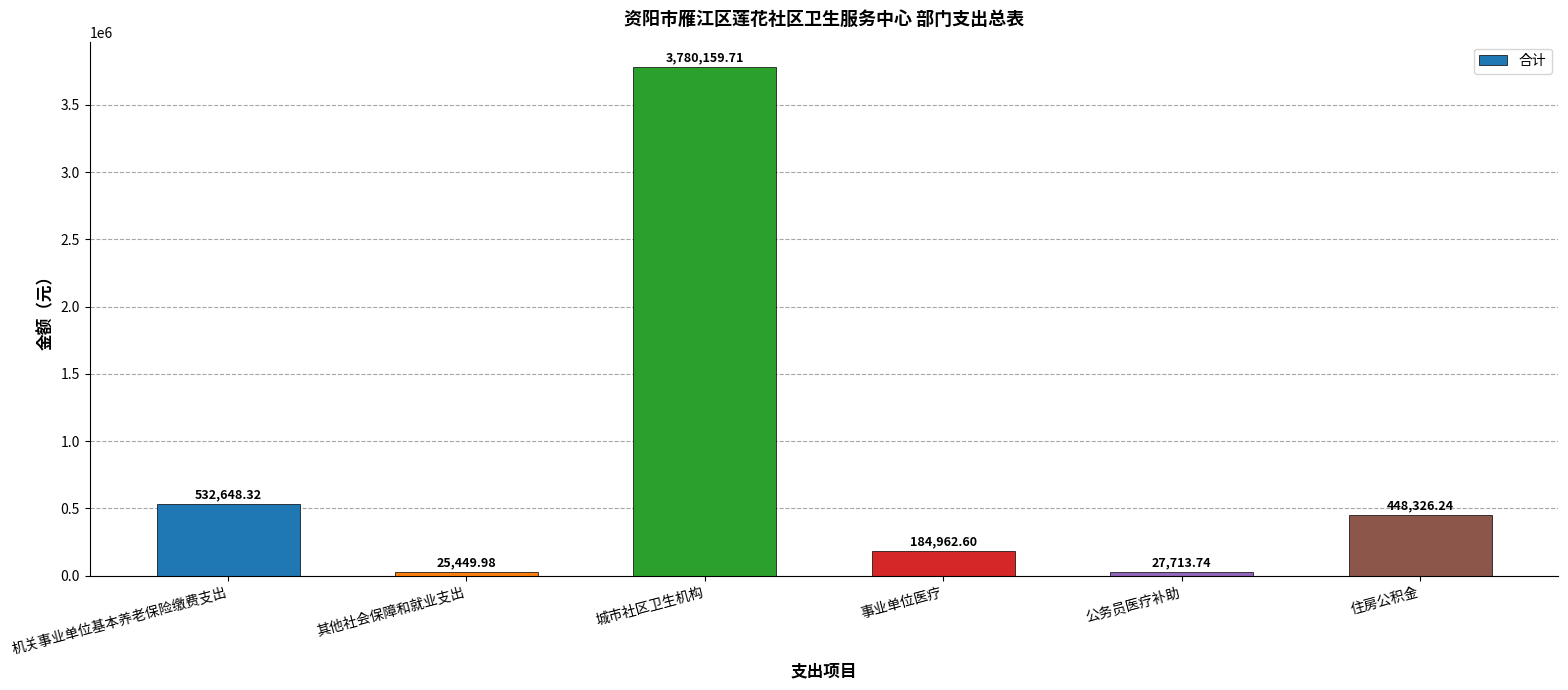

The chart shows a value of 184962.6 at 事业单位医疗. True or false?

True